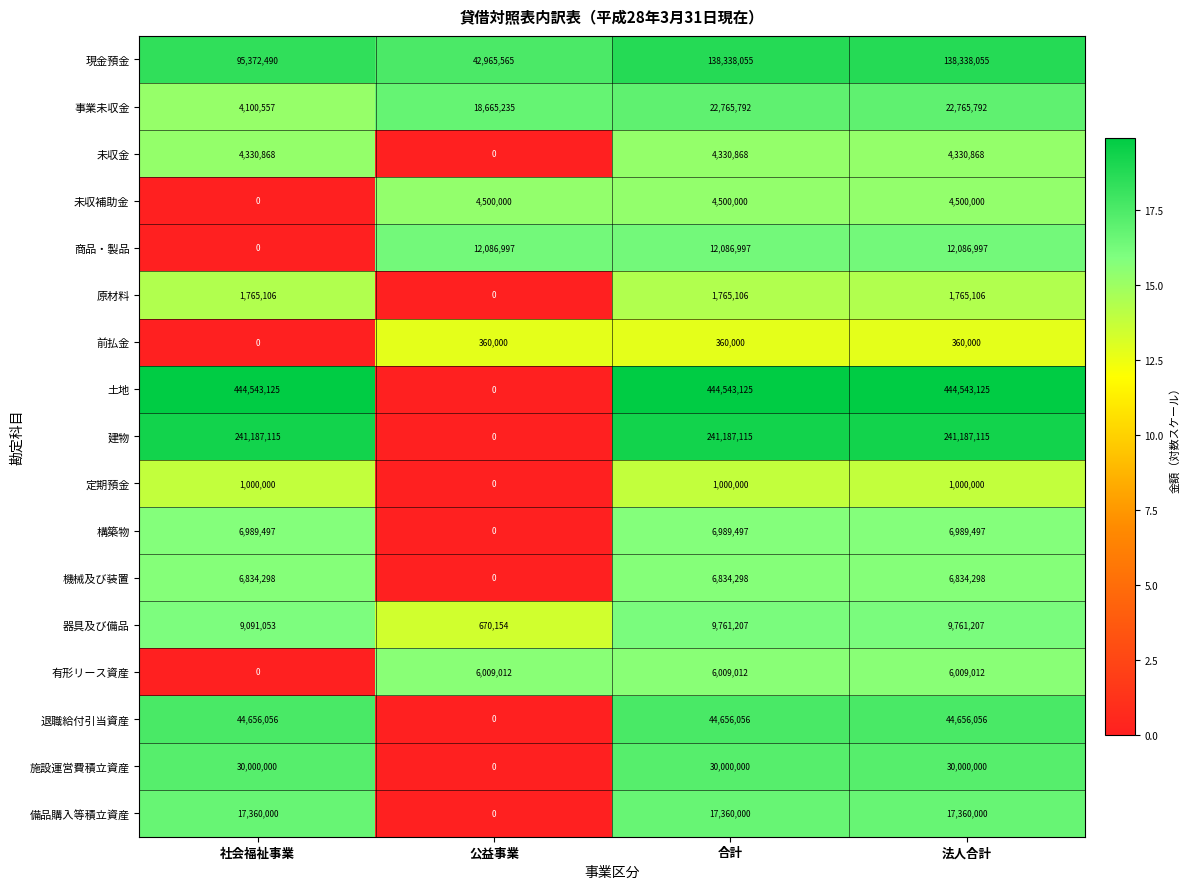

What is the spread (max minus min) of values at 法人合計?

444183125